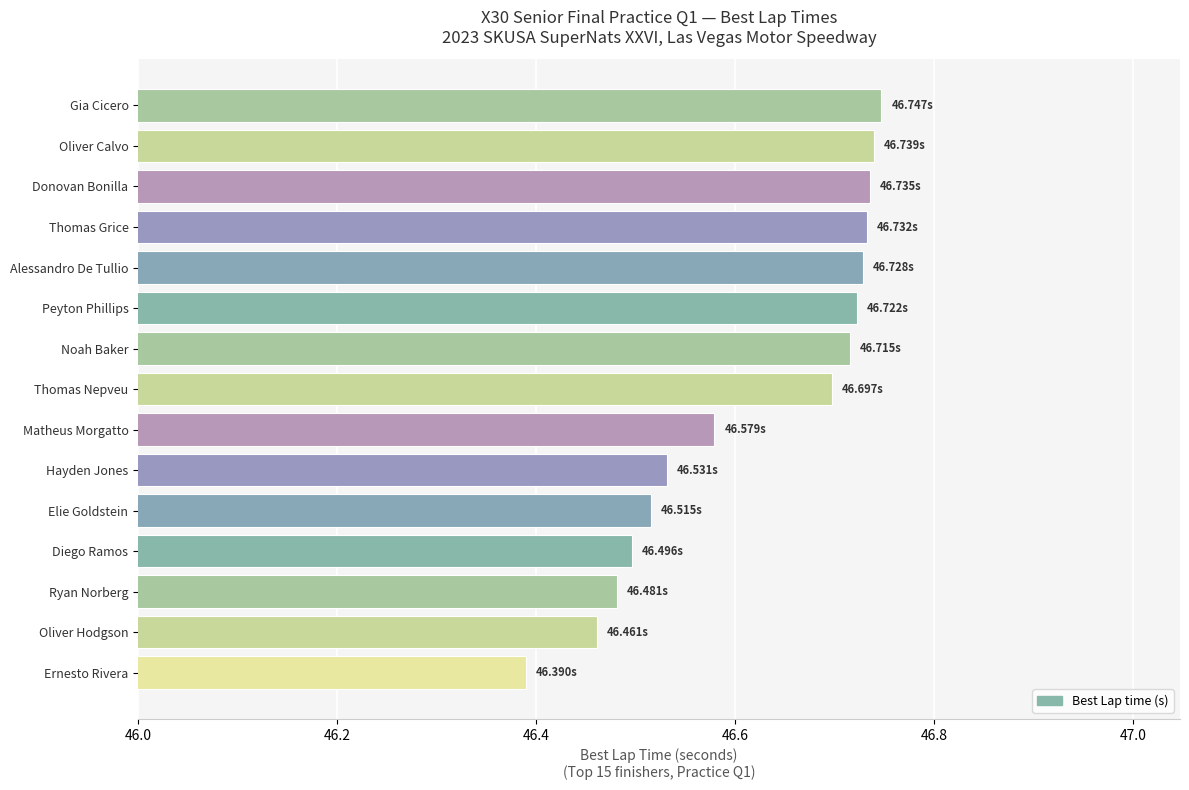

Which category has the lowest value across all series?

Ernesto Rivera